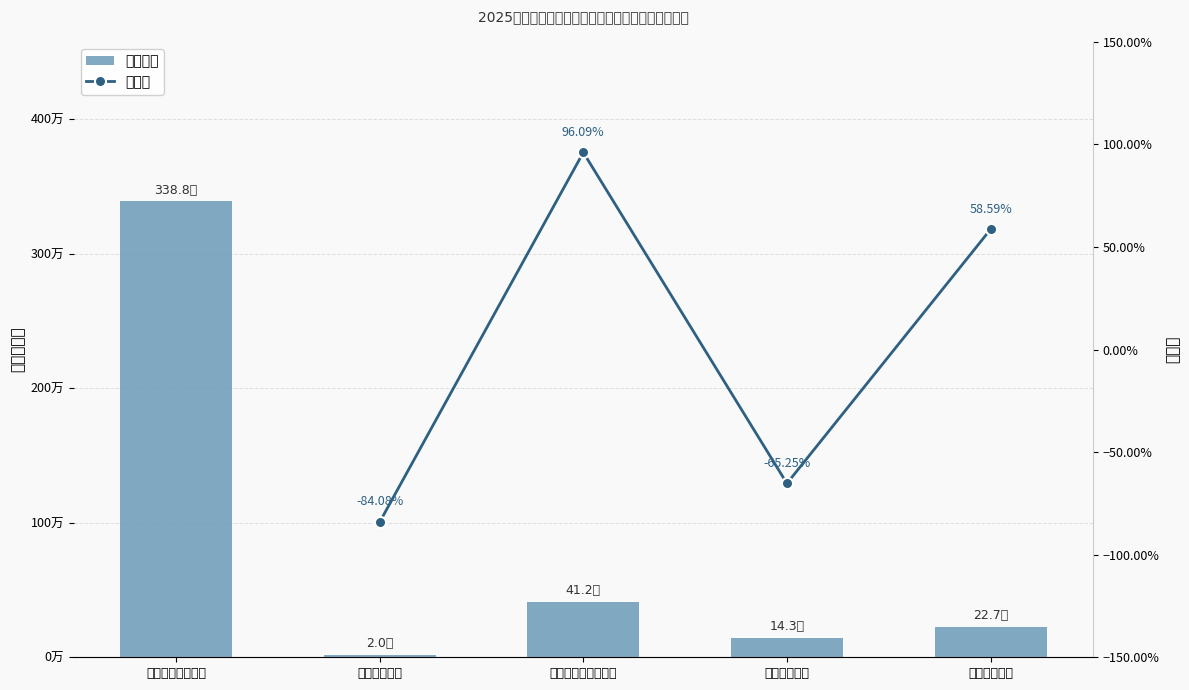

Which category has the highest value across all series?

一般公共服务支出